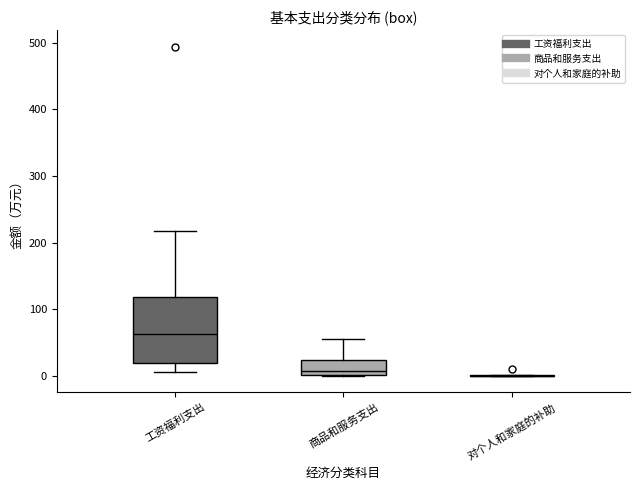

Reading left to right, transcribe this box plot: for each box, give where its median line is, the range the box spans, and where its two whiskers end, as read against the y-axis. The values are not printed on the chart, so give them approximately, as read against the axis.

工资福利支出: median 60, box 20 to 120, whiskers 10 to 220
商品和服务支出: median 10, box 0 to 20, whiskers 0 to 50
对个人和家庭的补助: box collapsed to a line at 0, whiskers 0 to 0